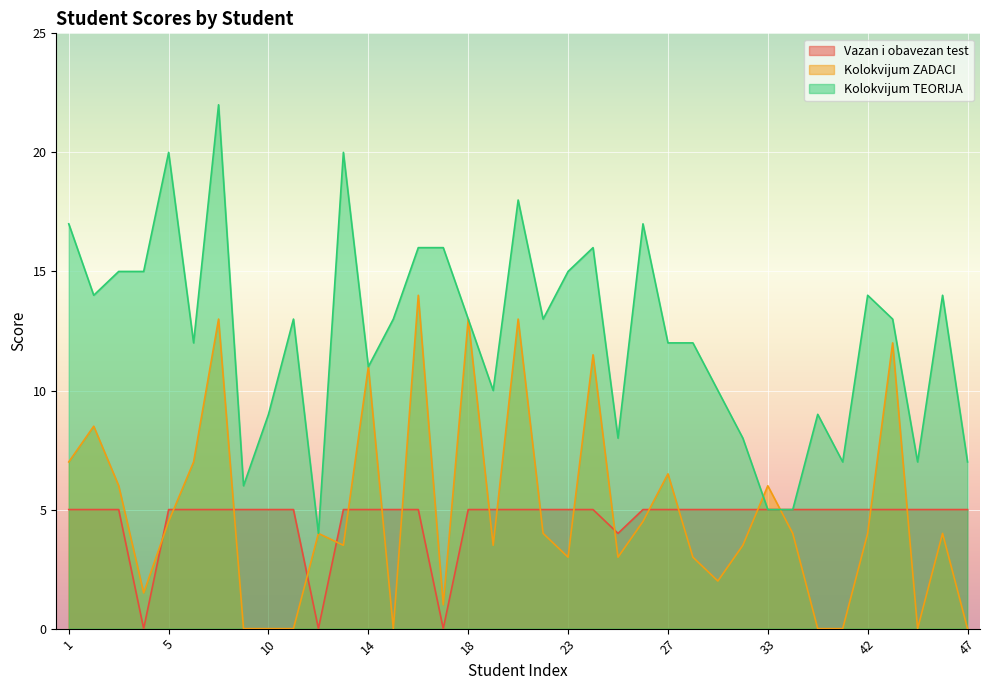

Reading left to right, transcribe all the data shown in this chart.

Kolokvijum TEORIJA: 1=17.0	2=14.0	3=15.0	4=15.0	5=20.0	6=12.0	7=22.0	8=6.0	10=9.0	11=13.0	12=4.0	13=20.0	14=11.0	15=13.0	16=16.0	17=16.0	18=13.0	19=10.0	20=18.0	22=13.0	23=15.0	24=16.0	25=8.0	26=17.0	27=12.0	28=12.0	29=10.0	30=8.0	33=5.0	35=5.0	37=9.0	41=7.0	42=14.0	43=13.0	45=7.0	46=14.0	47=7.0
Kolokvijum ZADACI: 1=7.0	2=8.5	3=6.0	4=1.5	5=4.5	6=7.0	7=13.0	8=0.0	10=0.0	11=0.0	12=4.0	13=3.5	14=11.0	15=0.0	16=14.0	17=1.0	18=13.0	19=3.5	20=13.0	22=4.0	23=3.0	24=11.5	25=3.0	26=4.5	27=6.5	28=3.0	29=2.0	30=3.5	33=6.0	35=4.0	37=0.0	41=0.0	42=4.0	43=12.0	45=0.0	46=4.0	47=0.0
Vazan i obavezan test: 1=5.0	2=5.0	3=5.0	4=0.0	5=5.0	6=5.0	7=5.0	8=5.0	10=5.0	11=5.0	12=0.0	13=5.0	14=5.0	15=5.0	16=5.0	17=0.0	18=5.0	19=5.0	20=5.0	22=5.0	23=5.0	24=5.0	25=4.0	26=5.0	27=5.0	28=5.0	29=5.0	30=5.0	33=5.0	35=5.0	37=5.0	41=5.0	42=5.0	43=5.0	45=5.0	46=5.0	47=5.0